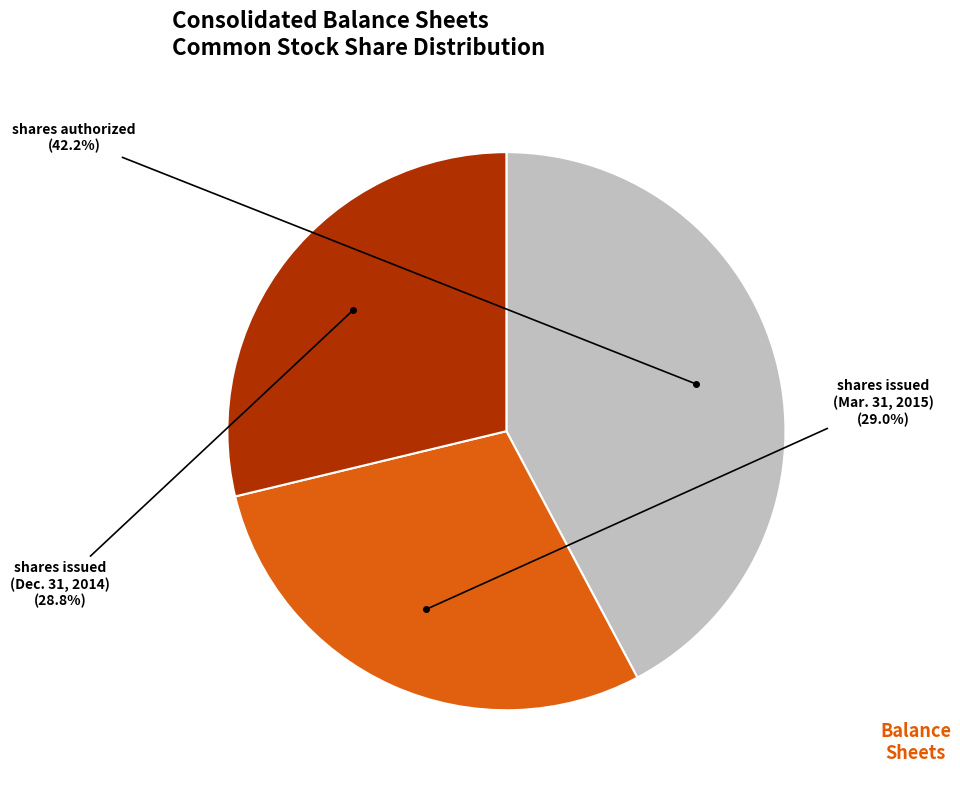

Is there a majority slice in this chart?

No